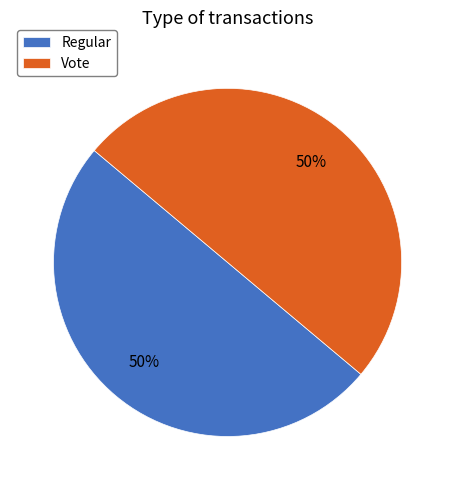

Combined, do Vote and Regular account for over 50%?

Yes